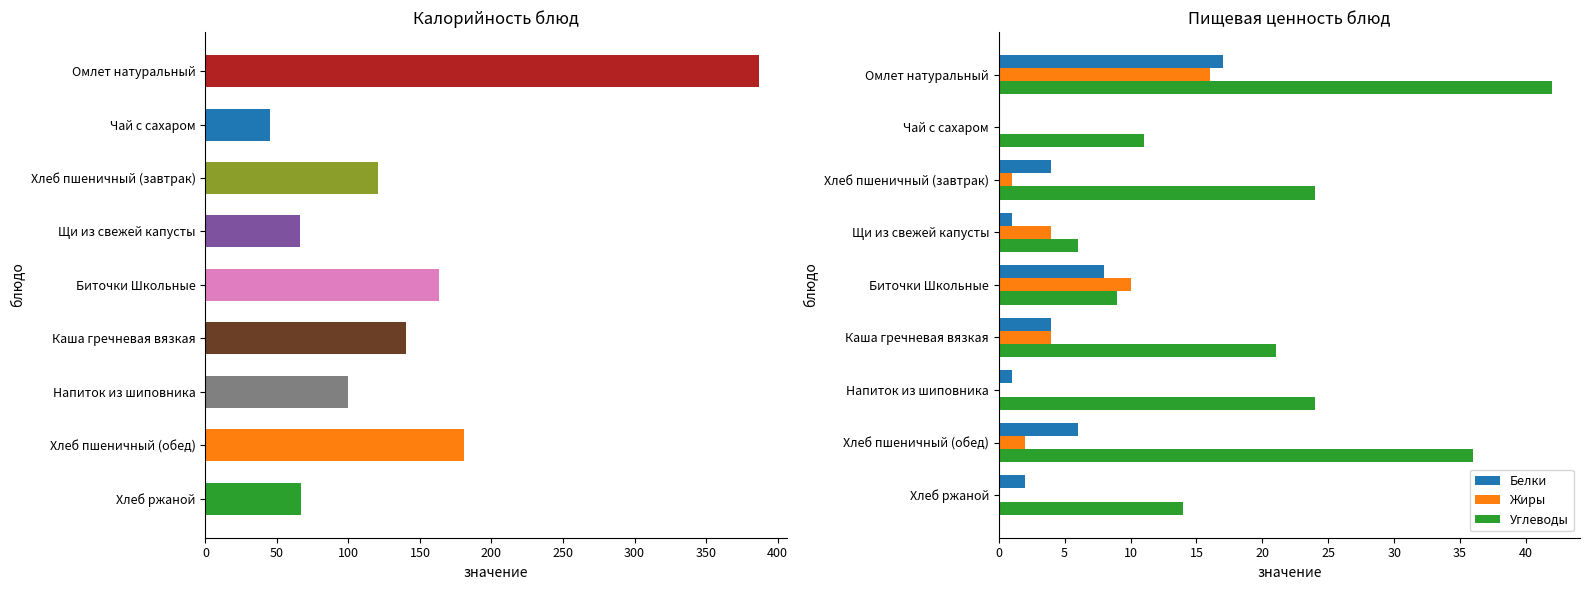

How many data points in Жиры are above 2?

4